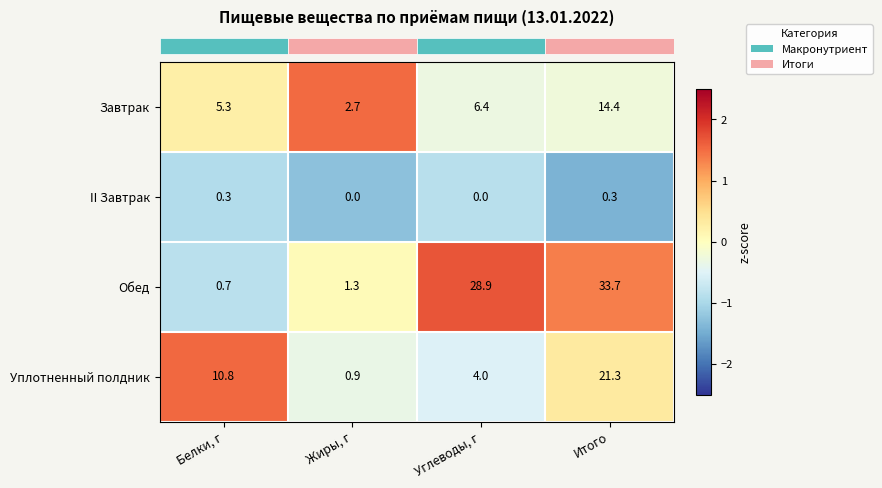

The Уплотненный полдник series shows 7.5 at Белки, г. True or false?

False